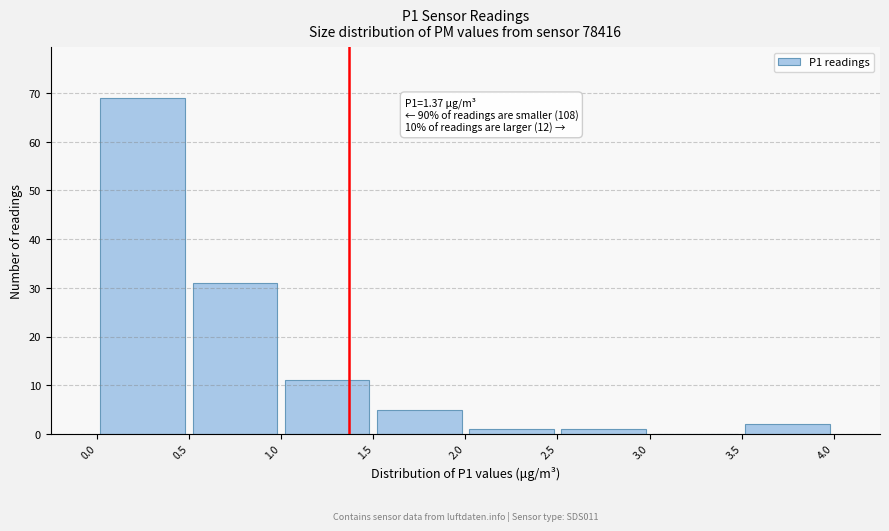

Over which range of the x-axis is the bar tallest?

0.0 to 0.5